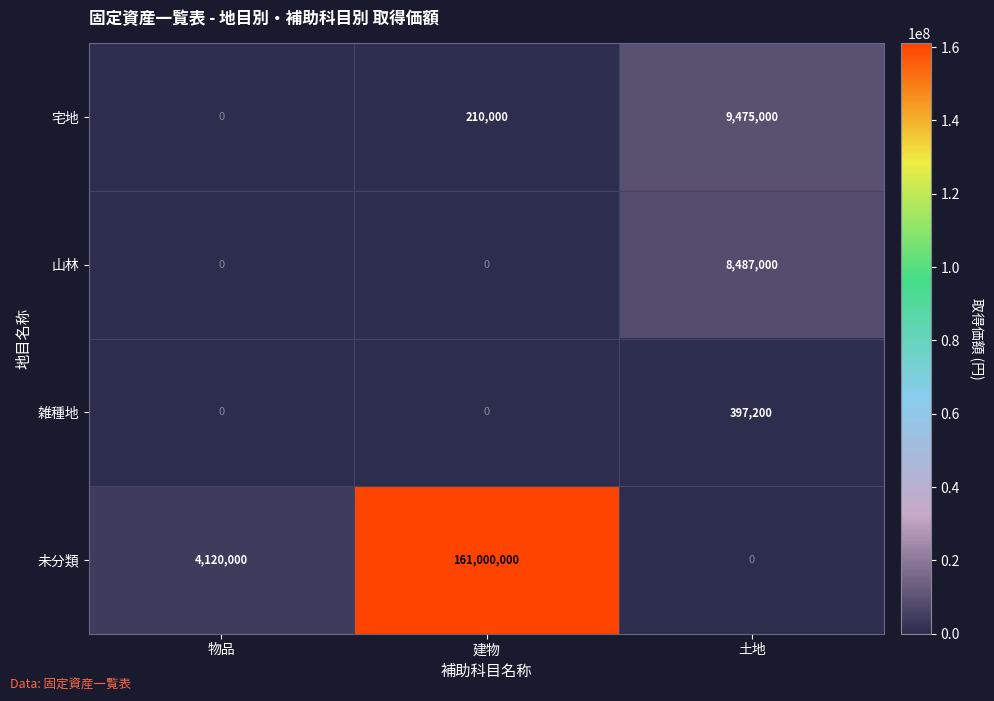

What is the spread (max minus min) of values at 土地?

9475000